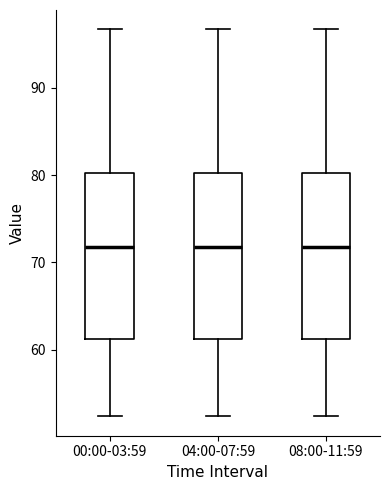

Where is the upper edge of the box for 08:00-11:59 on the y-axis? The values are not printed on the chart, so give them approximately, as read against the axis.

80